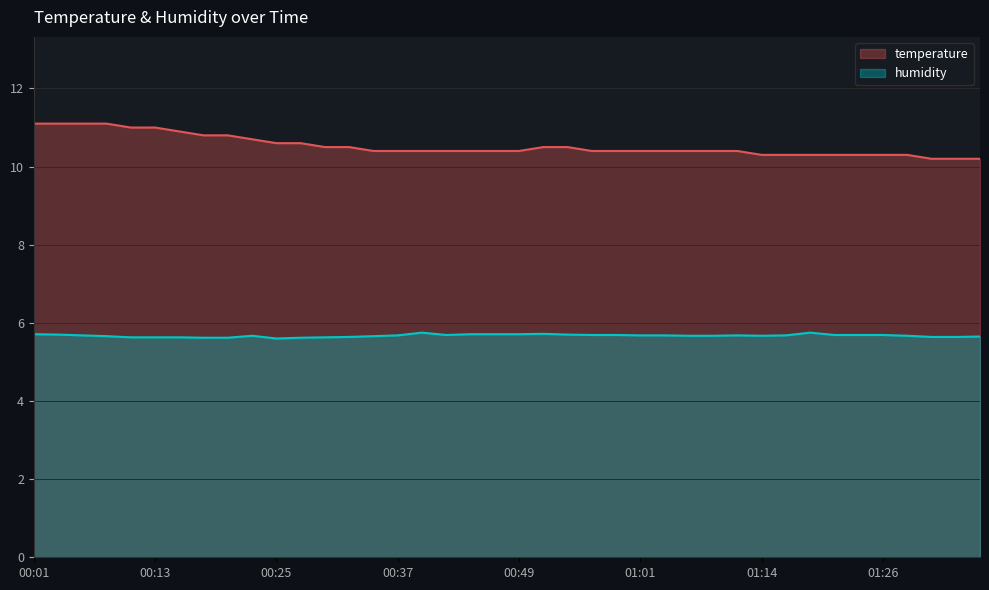

True or false: humidity and temperature cross at least once.

False